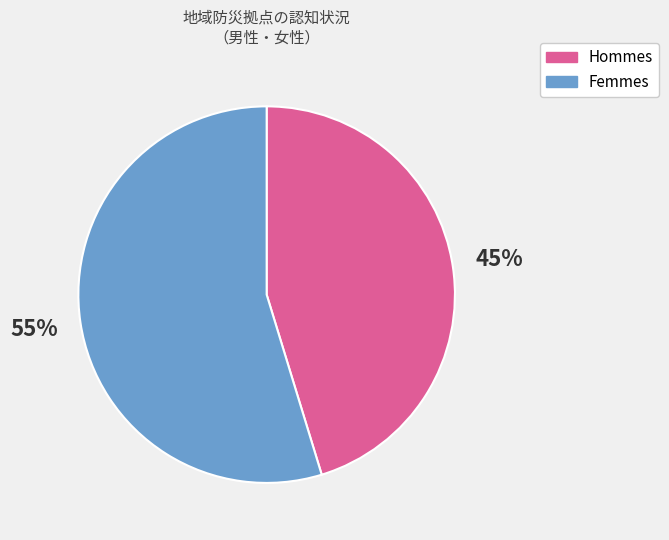

To the nearest percent, what is the average slice percentage?

50%